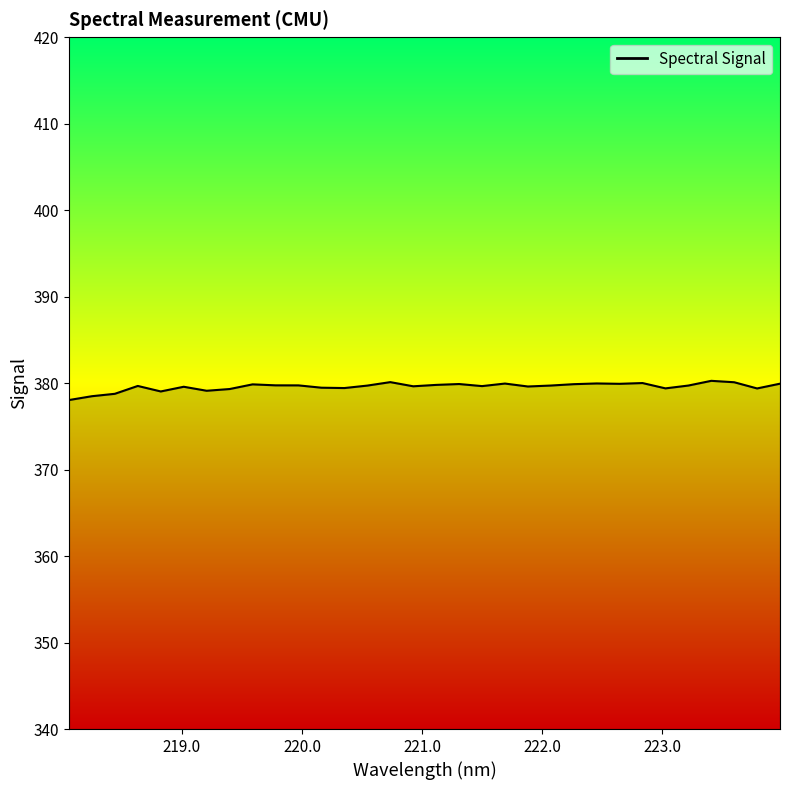

What is the greatest value displayed?

380.3